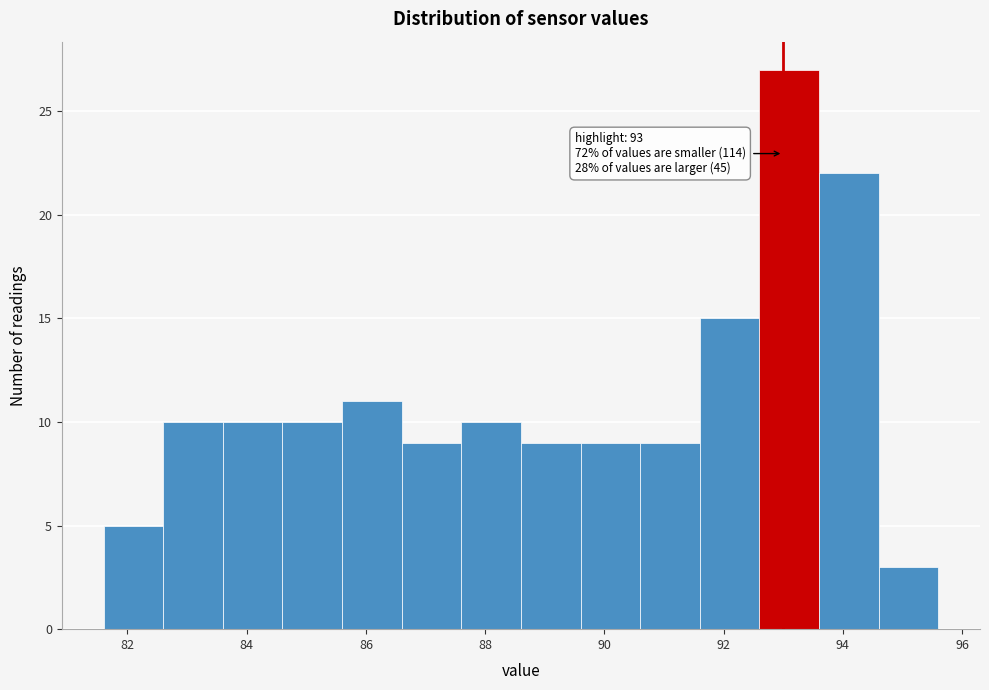

Which range on the x-axis has the tallest bar?

92.6 to 93.6